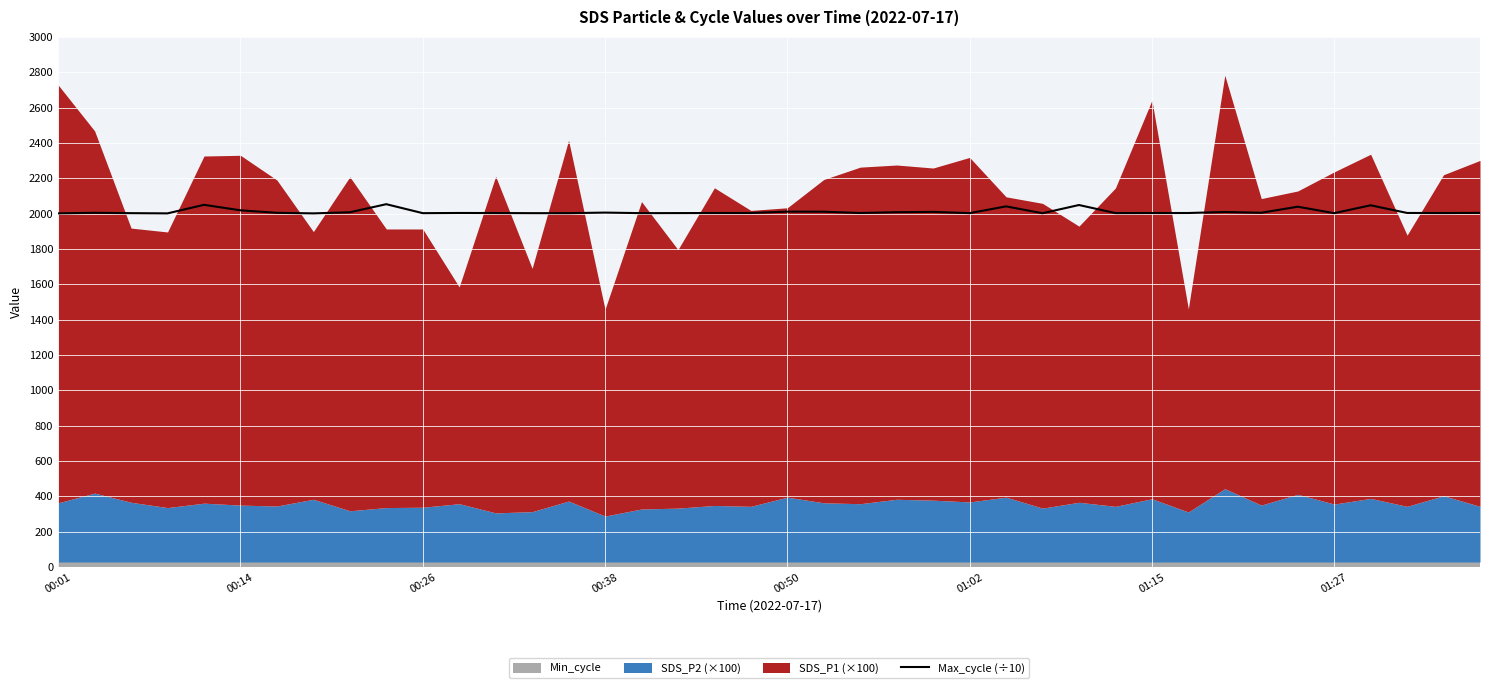

What is the minimum value for Max_cycle (÷10)?

2001.3